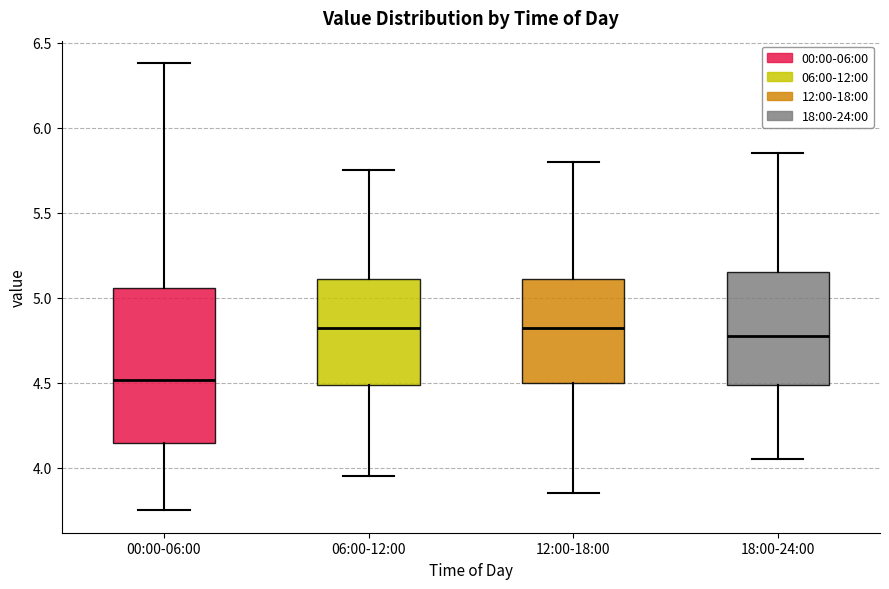

Reading left to right, read every box against the y-axis: the position of its median line, the range the box covers, and the ends of its whiskers. The values are not printed on the chart, so give them approximately, as read against the axis.

00:00-06:00: median 4.50, box 4.15 to 5.05, whiskers 3.75 to 6.40
06:00-12:00: median 4.85, box 4.50 to 5.10, whiskers 3.95 to 5.75
12:00-18:00: median 4.85, box 4.50 to 5.10, whiskers 3.85 to 5.80
18:00-24:00: median 4.80, box 4.50 to 5.15, whiskers 4.05 to 5.85